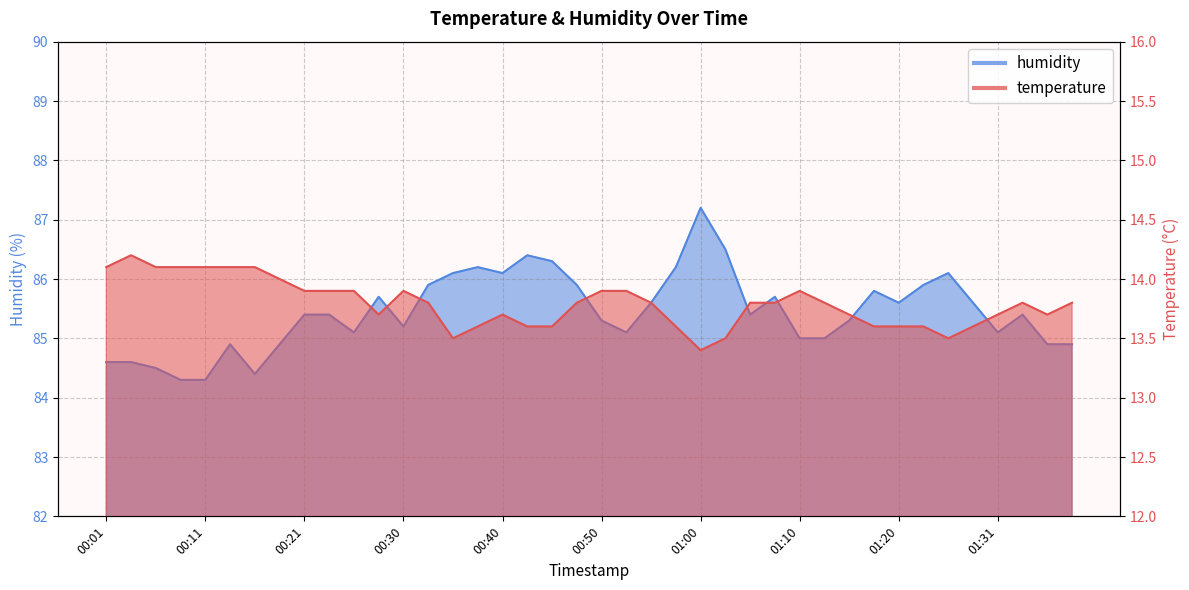

Reading left to right, list all the values displayed in this chart.

temperature: 14.1	14.2	14.1	14.1	14.1	14.1	14.1	14.0	13.9	13.9	13.9	13.7	13.9	13.8	13.5	13.6	13.7	13.6	13.6	13.8	13.9	13.9	13.8	13.6	13.4	13.5	13.8	13.8	13.9	13.8	13.7	13.6	13.6	13.6	13.5	13.6	13.7	13.8	13.7	13.8
humidity: 84.6	84.6	84.5	84.3	84.3	84.9	84.4	84.9	85.4	85.4	85.1	85.7	85.2	85.9	86.1	86.2	86.1	86.4	86.3	85.9	85.3	85.1	85.6	86.2	87.2	86.5	85.4	85.7	85.0	85.0	85.3	85.8	85.6	85.9	86.1	85.6	85.1	85.4	84.9	84.9